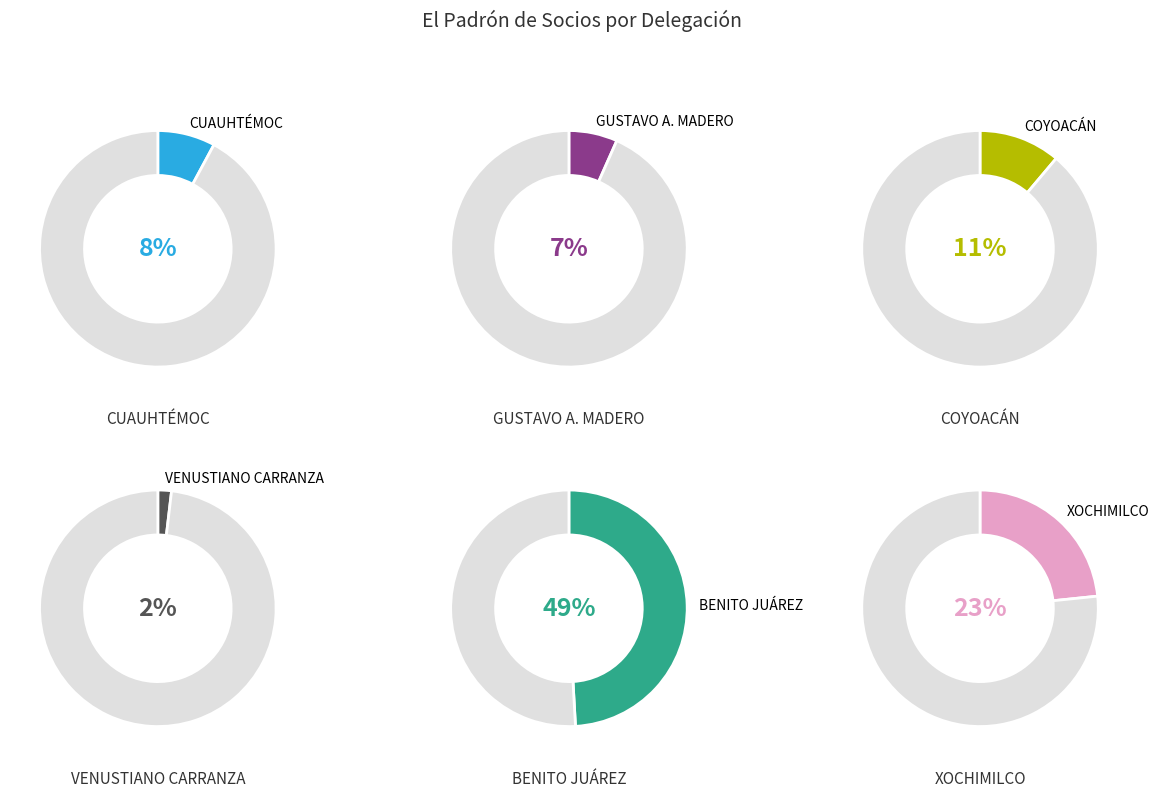

Which slice is the smallest?

VENUSTIANO CARRANZA